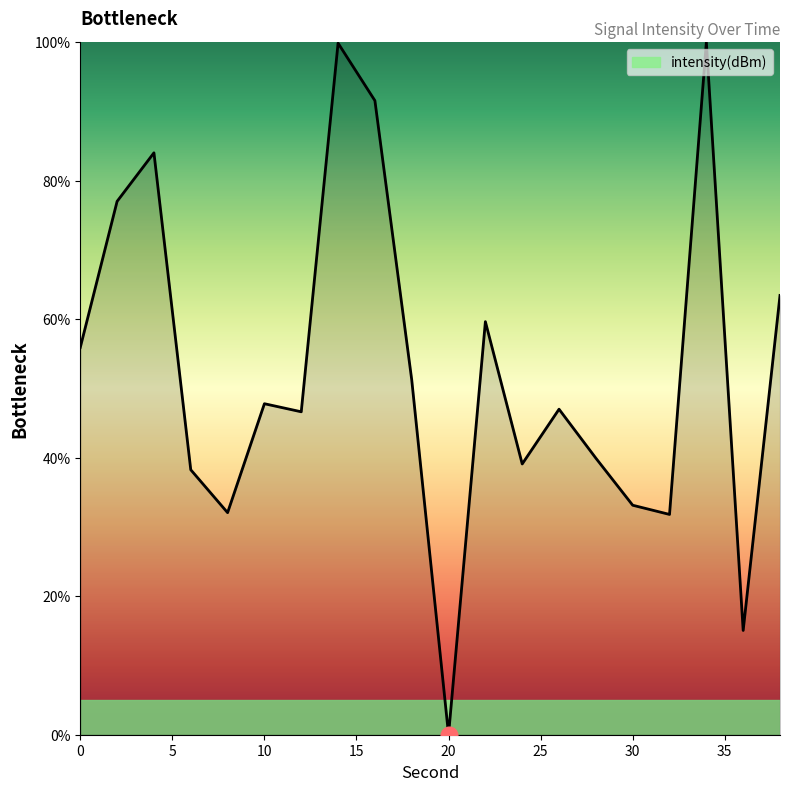

What is the difference between the maximum and minimum values?

100.0